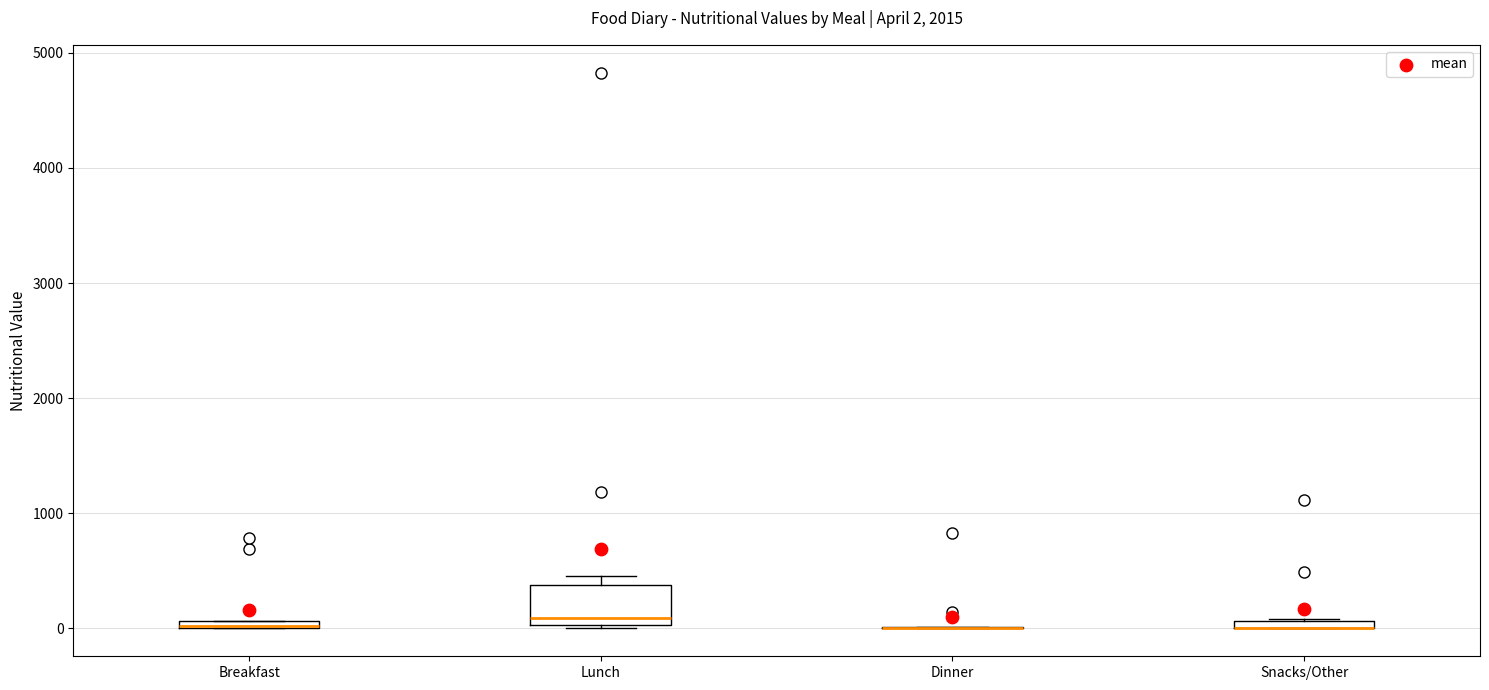

Which box is the tallest, from its lower edge to its upper edge?

Lunch